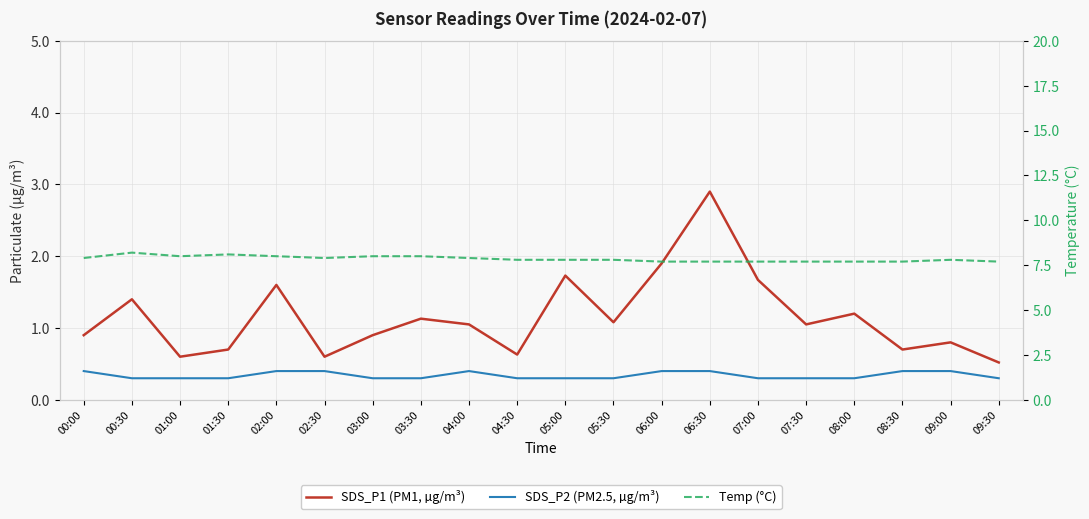

Reading left to right, extract all data points from this chart.

SDS_P1 (PM1, µg/m³): 00:00=0.9	00:30=1.4	01:00=0.6	01:30=0.7	02:00=1.6	02:30=0.6	03:00=0.9	03:30=1.1	04:00=1.1	04:30=0.6	05:00=1.7	05:30=1.1	06:00=1.9	06:30=2.9	07:00=1.7	07:30=1.1	08:00=1.2	08:30=0.7	09:00=0.8	09:30=0.5
SDS_P2 (PM2.5, µg/m³): 00:00=0.4	00:30=0.3	01:00=0.3	01:30=0.3	02:00=0.4	02:30=0.4	03:00=0.3	03:30=0.3	04:00=0.4	04:30=0.3	05:00=0.3	05:30=0.3	06:00=0.4	06:30=0.4	07:00=0.3	07:30=0.3	08:00=0.3	08:30=0.4	09:00=0.4	09:30=0.3
Temp (°C): 00:00=7.9	00:30=8.2	01:00=8.0	01:30=8.1	02:00=8.0	02:30=7.9	03:00=8.0	03:30=8.0	04:00=7.9	04:30=7.8	05:00=7.8	05:30=7.8	06:00=7.7	06:30=7.7	07:00=7.7	07:30=7.7	08:00=7.7	08:30=7.7	09:00=7.8	09:30=7.7